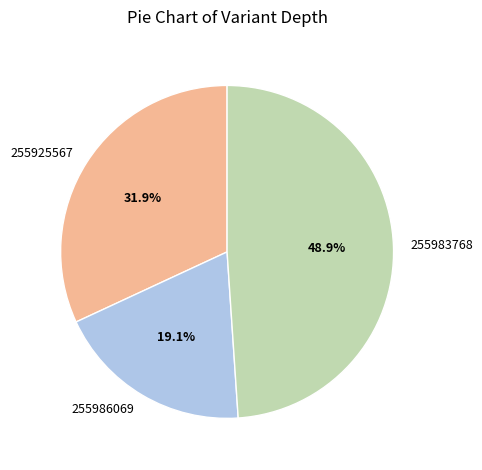

To the nearest percent, what portion does 255925567 represent?

32%